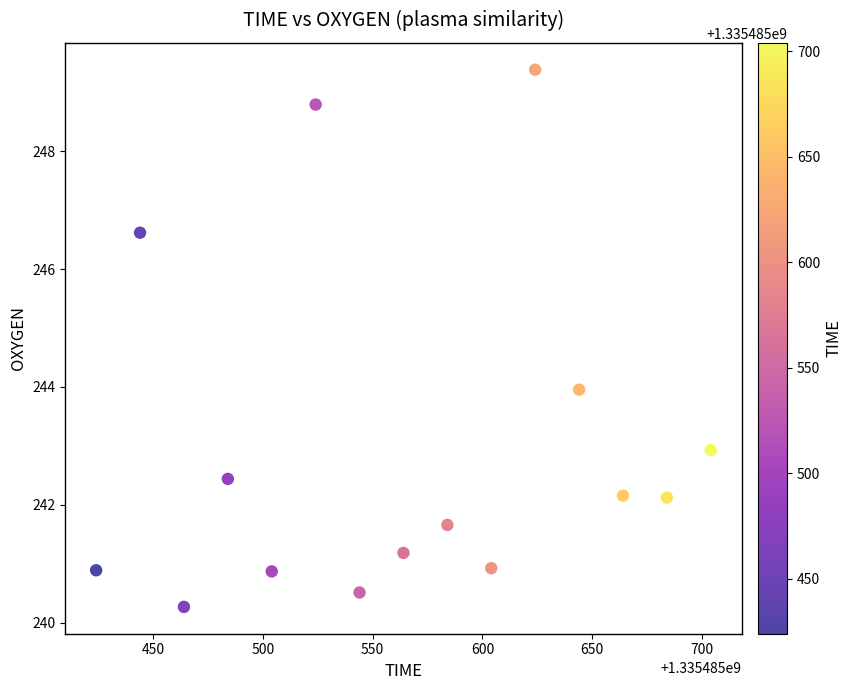

What is the range of X values (max minus min)?

280.0